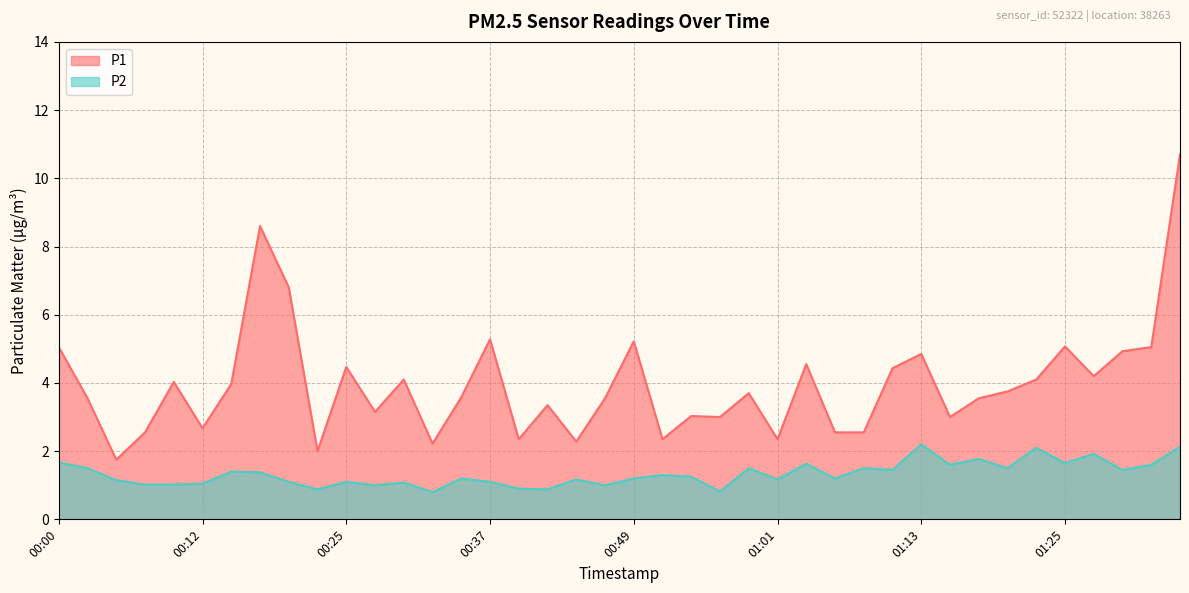

List the labels in order of P2 value, largest first.

01:13, 01:35, 01:23, 01:28, 01:18, 00:00, 01:25, 01:03, 01:16, 01:33, 00:03, 00:59, 01:08, 01:20, 01:11, 01:30, 00:15, 00:17, 00:51, 00:54, 00:34, 00:49, 01:06, 00:44, 01:01, 00:05, 00:20, 00:25, 00:37, 00:29, 00:12, 00:07, 00:10, 00:27, 00:46, 00:39, 00:22, 00:42, 00:56, 00:32